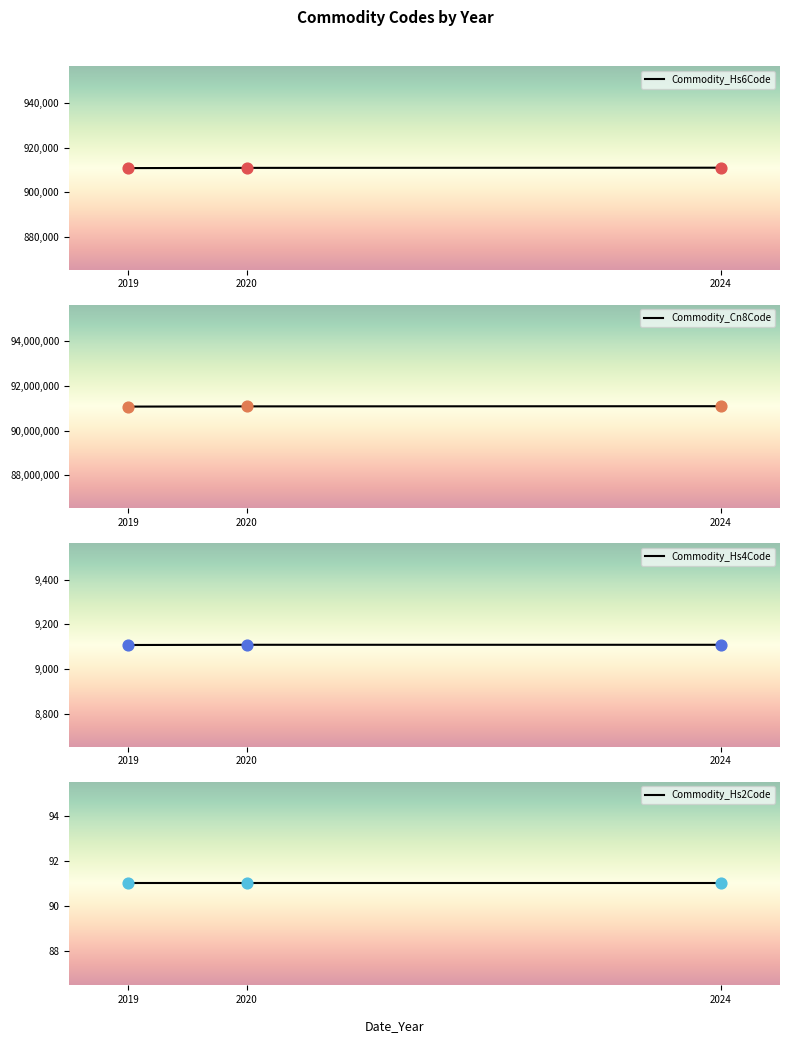

What are all the series names shown in the legend?

Commodity_Hs6Code, Commodity_Cn8Code, Commodity_Hs4Code, Commodity_Hs2Code